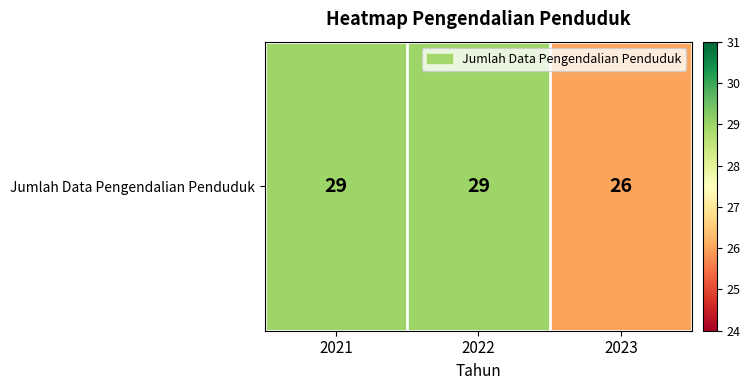

At which category does the chart reach its minimum across all series?

2023